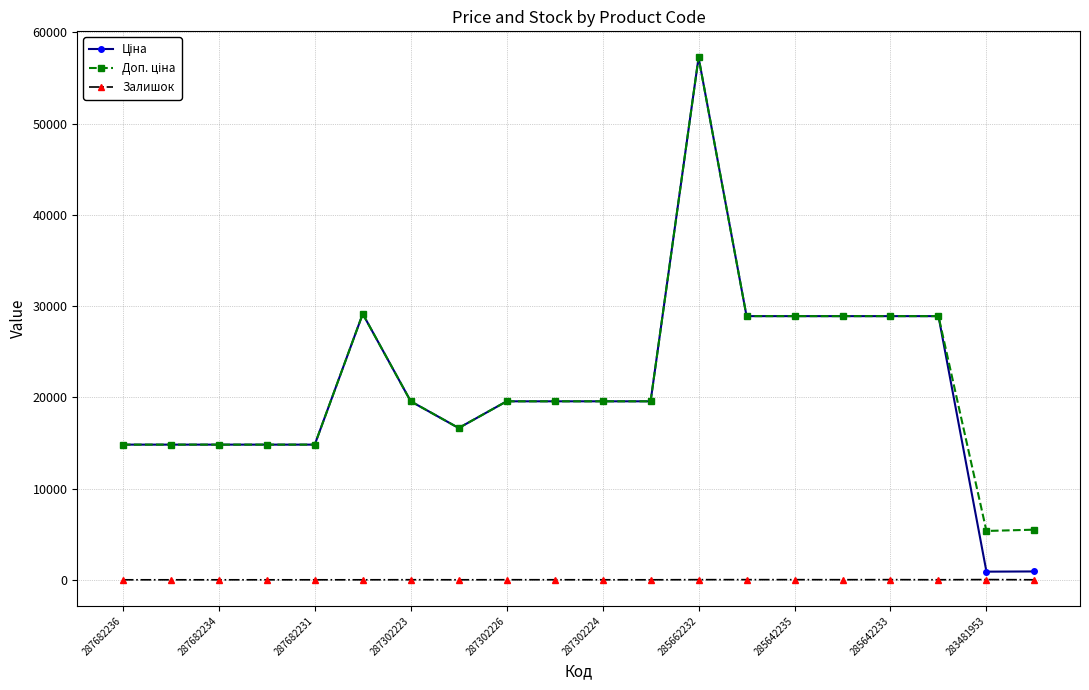

How many series are shown in this chart?

3